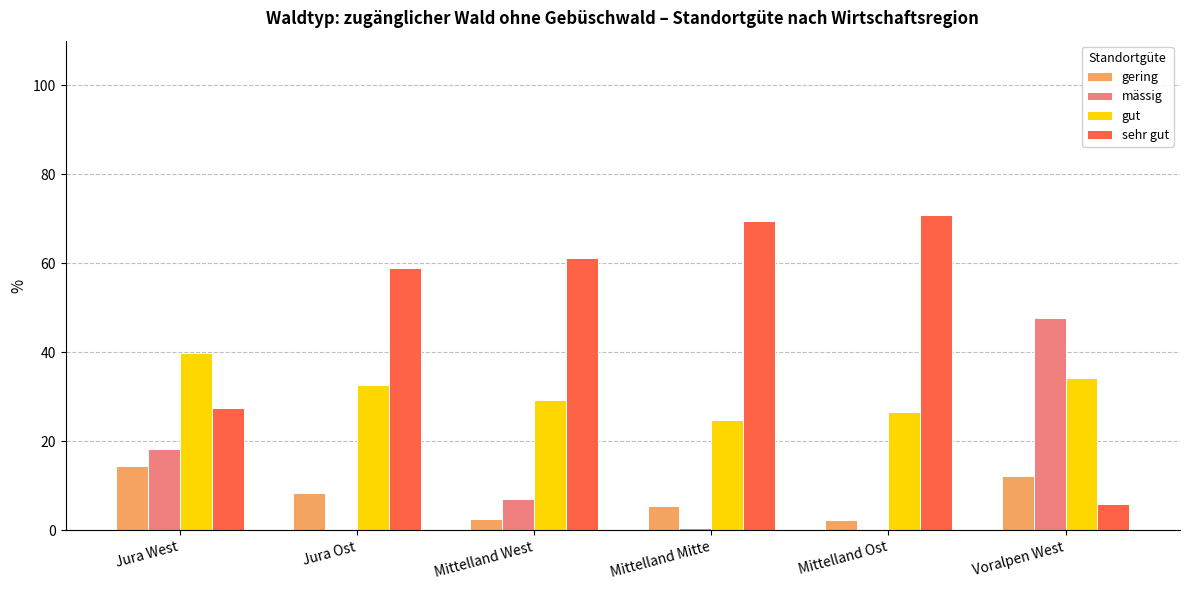

What is the sum of all gut values?

187.2